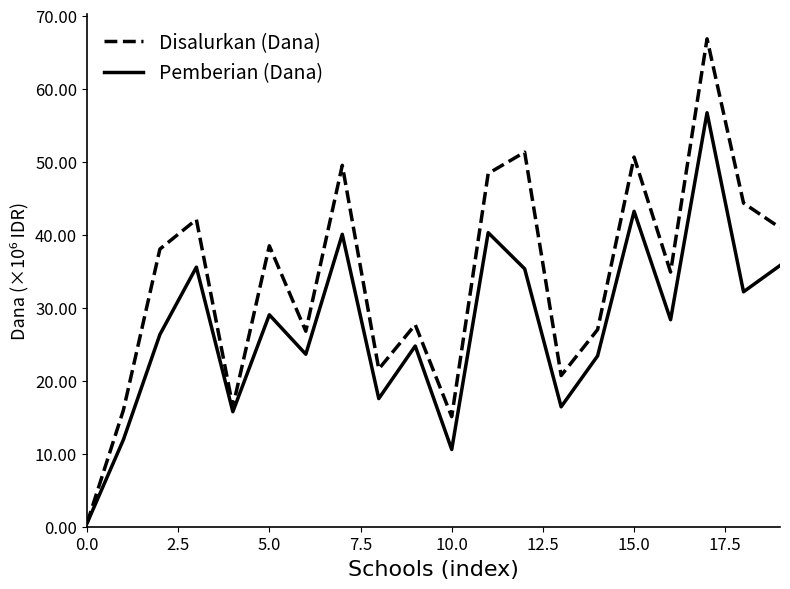

Does the chart display data point markers on the line(s)?

No